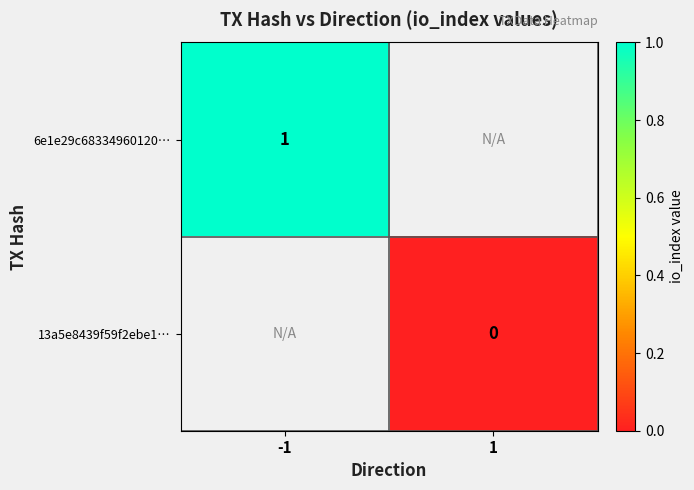

Is it true that 6e1e29c68334960120… equals 0 at -1?

False